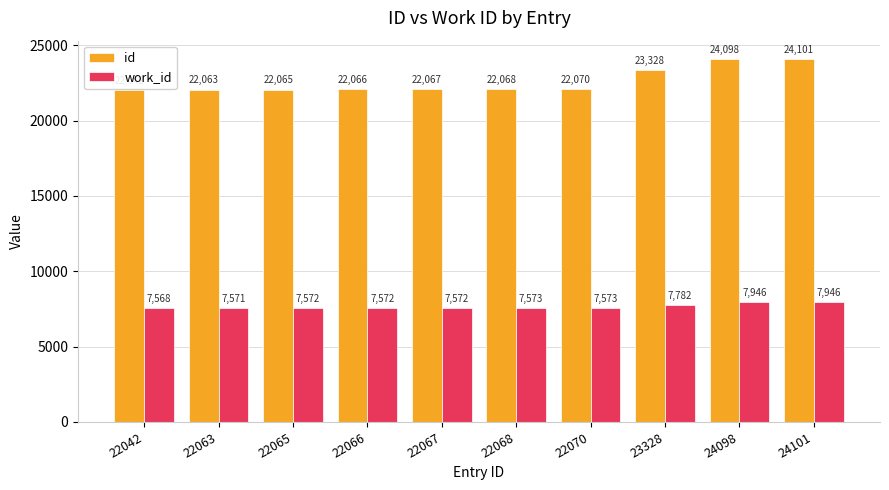

At which label does work_id reach its minimum?

22042